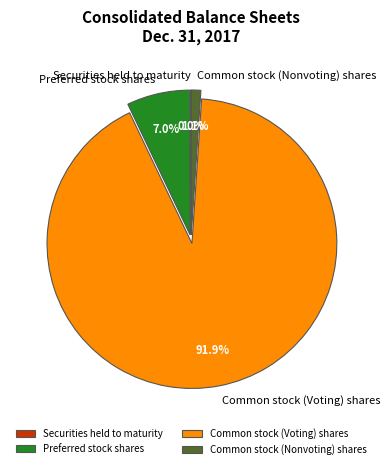

Between Common stock (Voting) shares and Common stock (Nonvoting) shares, which is larger?

Common stock (Voting) shares